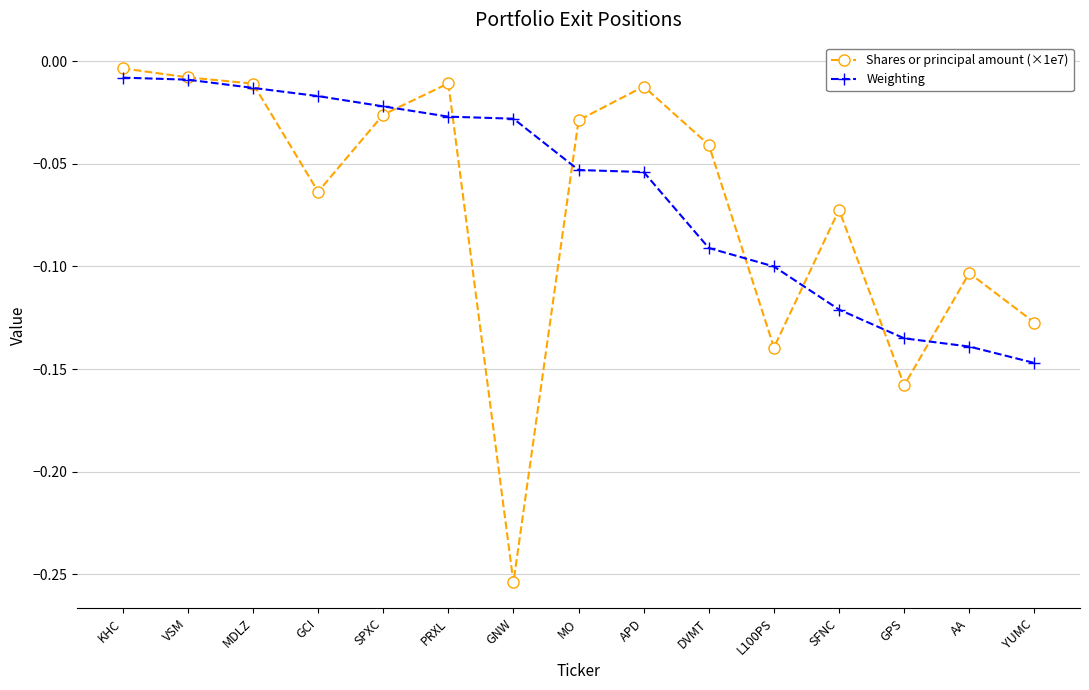

Which category has the highest value in the Shares or principal amount (×1e7) series?

KHC